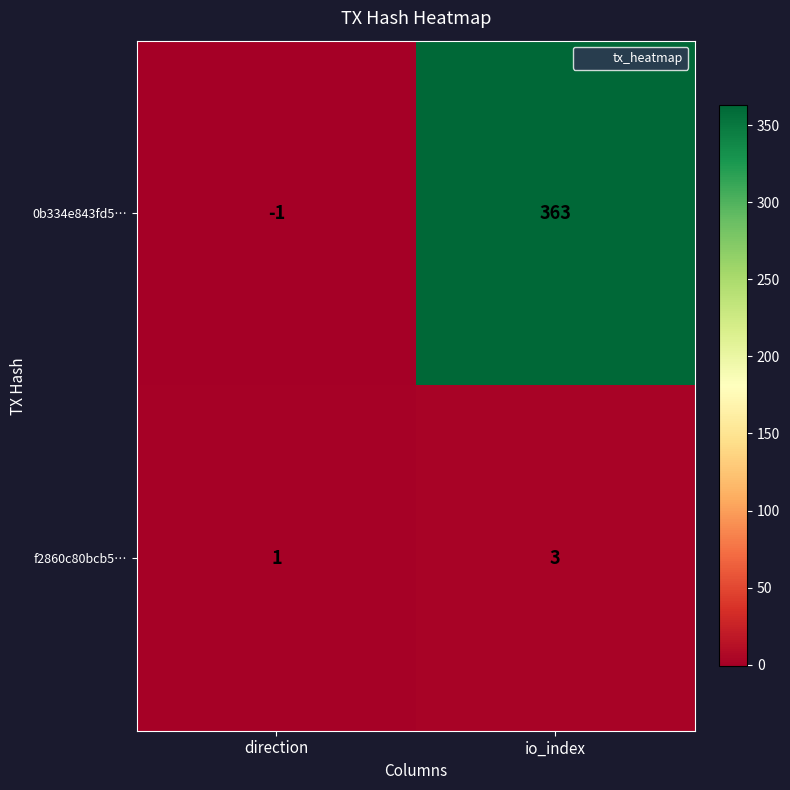

At which label does f2860c80bcb5… reach its peak?

io_index